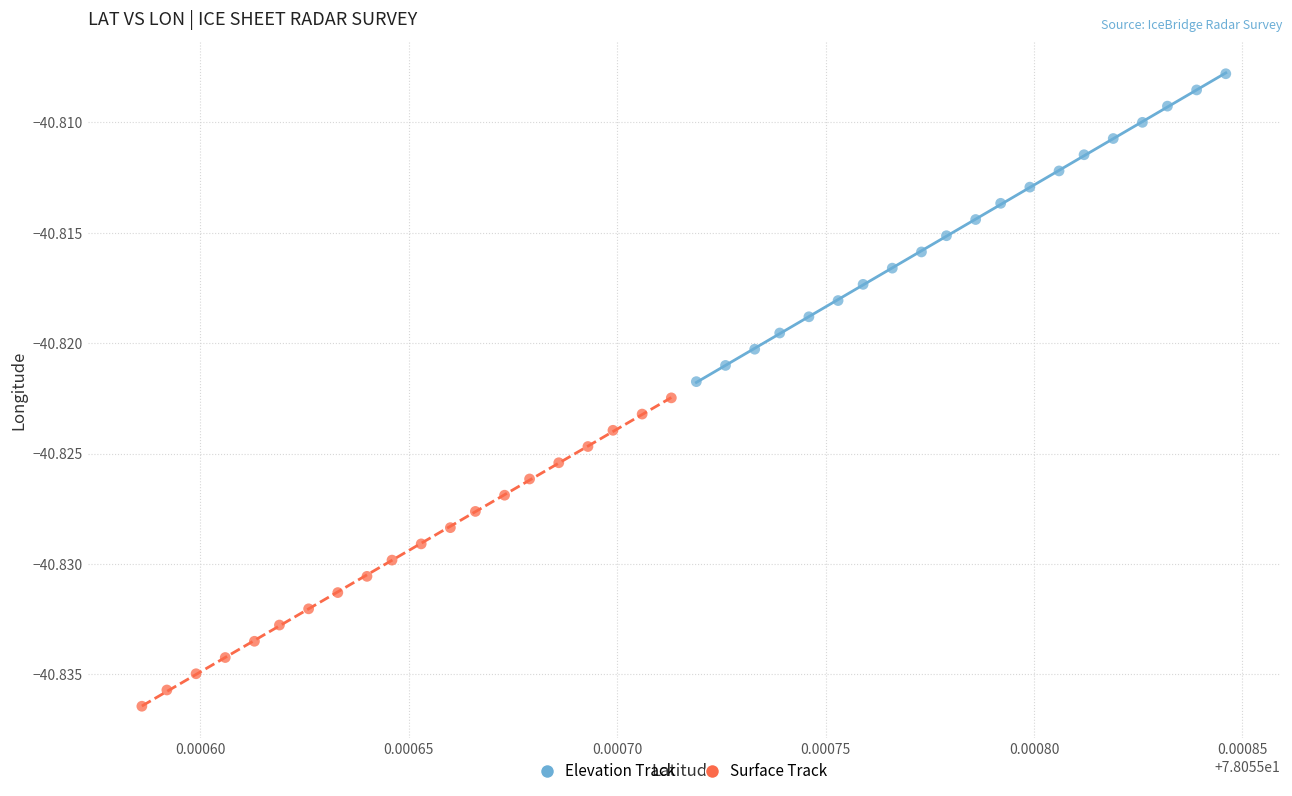

What are all the series names shown in the legend?

Elevation Track, Surface Track